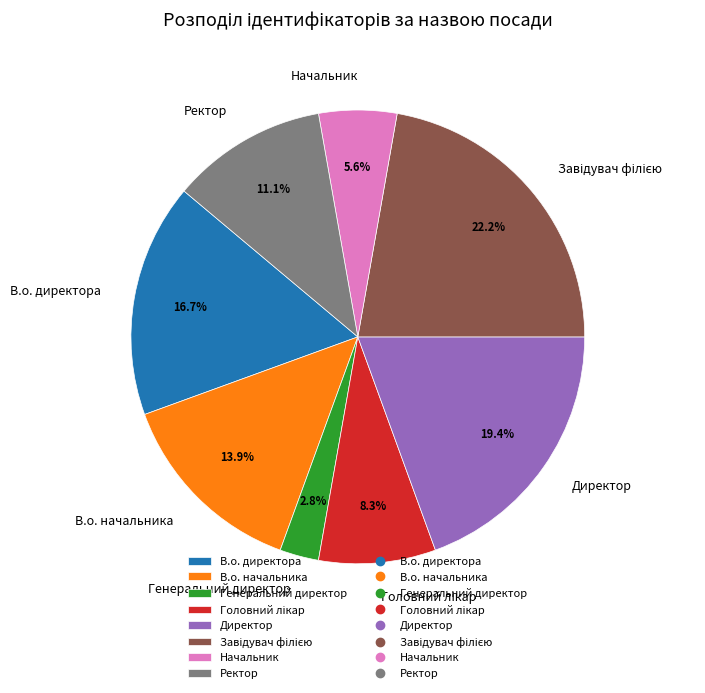

Is there any slice that represents more than half of the pie?

No